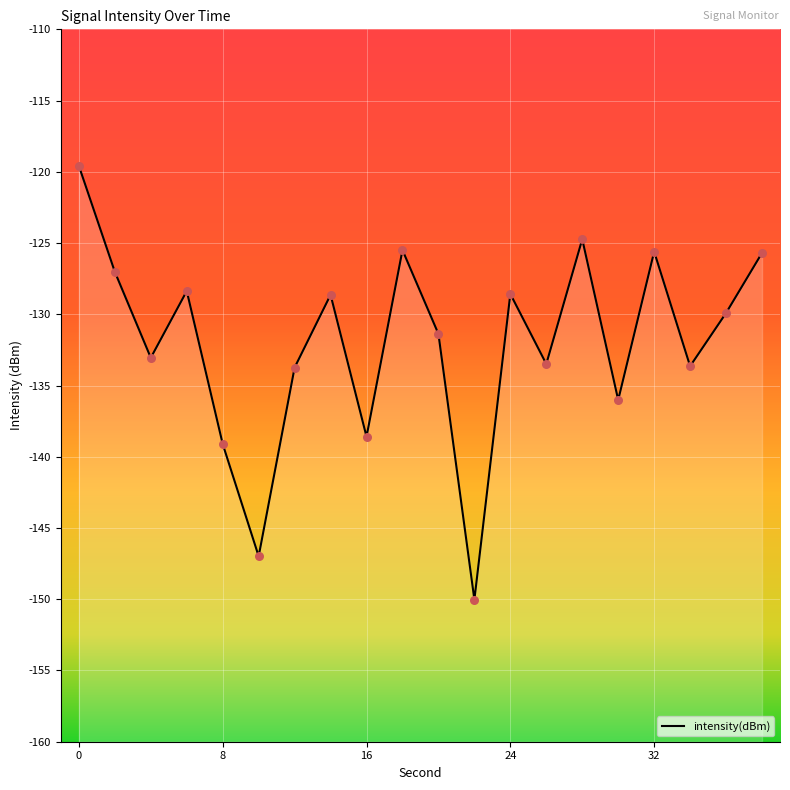

What is the change in value from 8 to 14?

+10.5